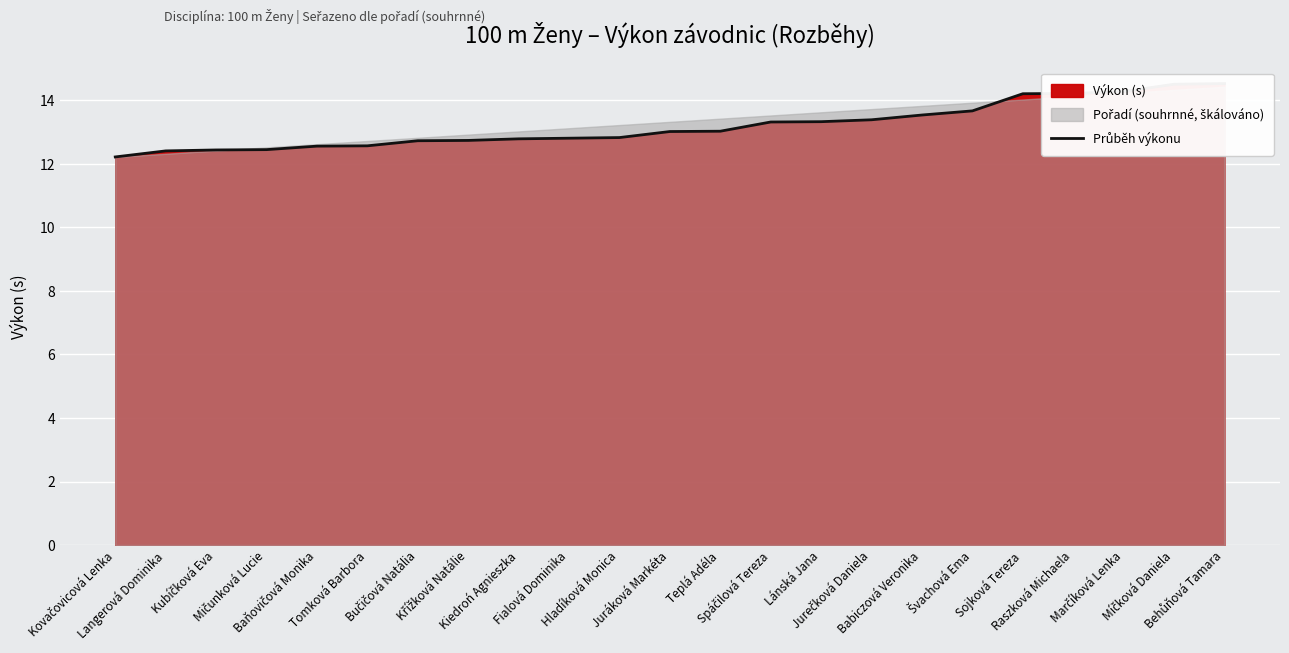

Reading left to right, what are all the values shown in this chart?

Kovačovicová Lenka=12.2	Langerová Dominika=12.4	Kubíčková Eva=12.4	Mičunková Lucie=12.4	Baňovičová Monika=12.6	Tomková Barbora=12.6	Bučičová Natália=12.7	Křížková Natálie=12.7	Kiedroń Agnieszka=12.8	Fialová Dominika=12.8	Hladíková Monica=12.8	Juráková Markéta=13.0	Teplá Adéla=13.0	Spáčilová Tereza=13.3	Lánská Jana=13.3	Jurečková Daniela=13.4	Babiczová Veronika=13.5	Švachová Ema=13.7	Sojková Tereza=14.2	Raszková Michaela=14.2	Marčíková Lenka=14.3	Míčková Daniela=14.5	Behůňová Tamara=14.5